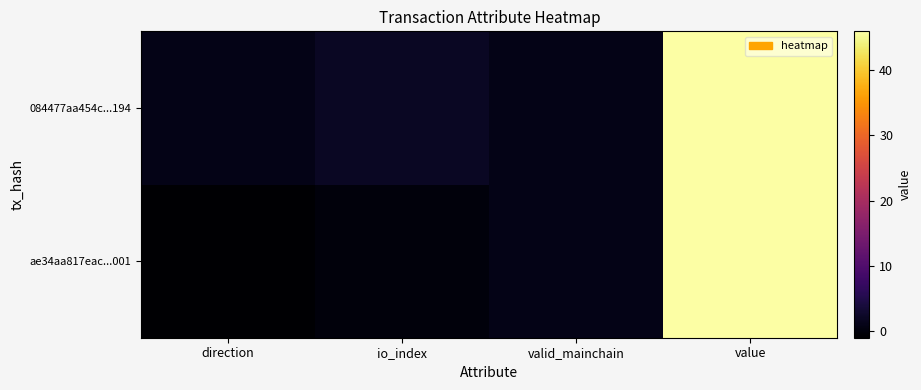

List the series in order of their overall mean, highest first.

084477aa454c...194, ae34aa817eac...001